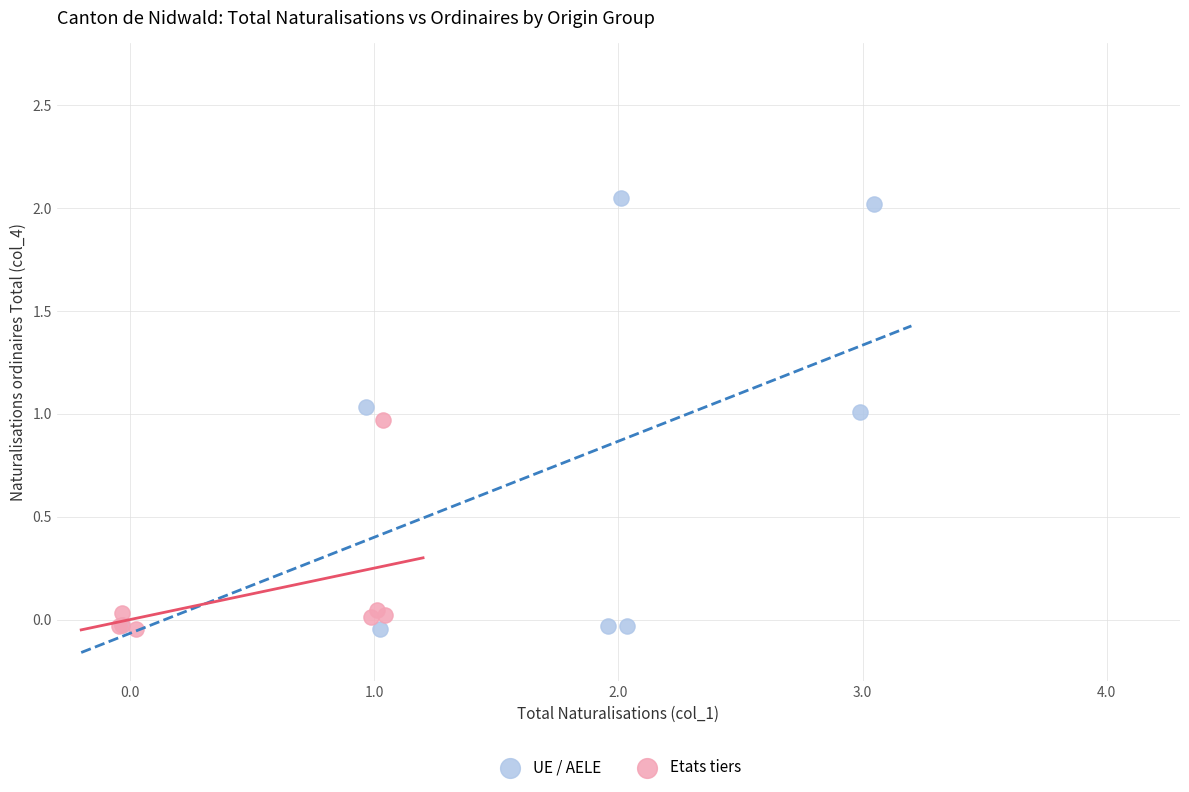

Which series contains the highest Y value?

UE / AELE